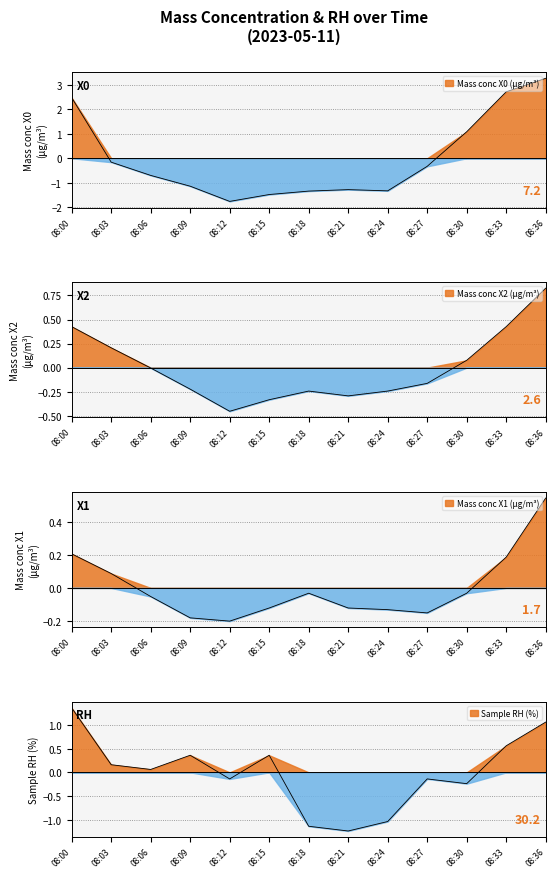

What is the minimum value shown in the chart?

-1.8